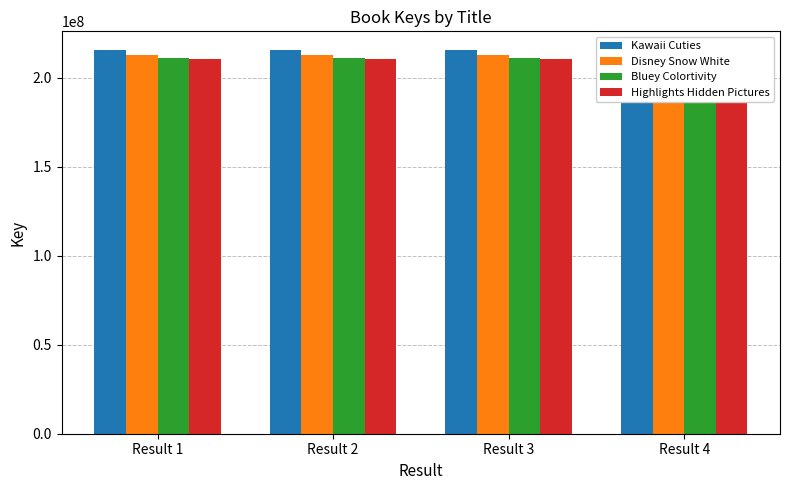

How many bars are there in each group?

4